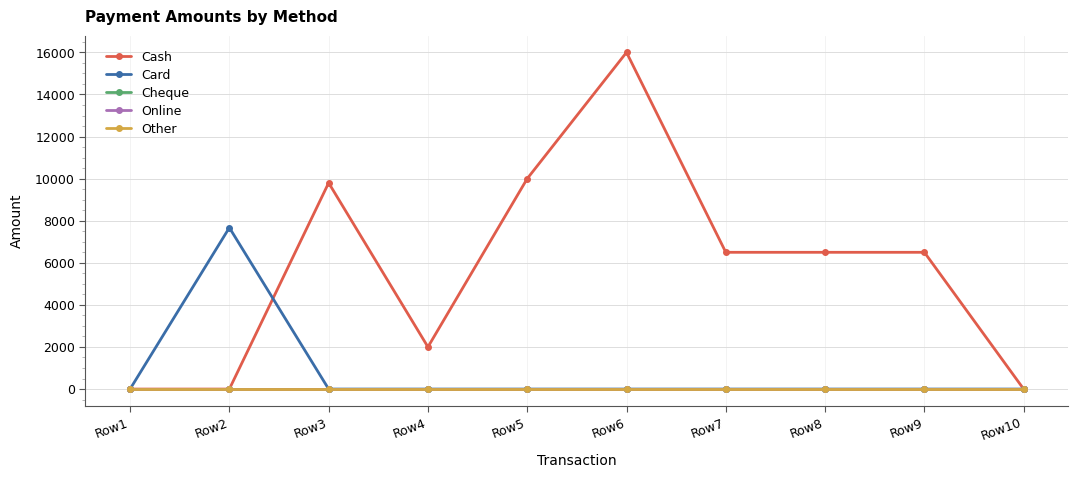

What is the difference between the maximum and second lowest values in the Cash series?

16000